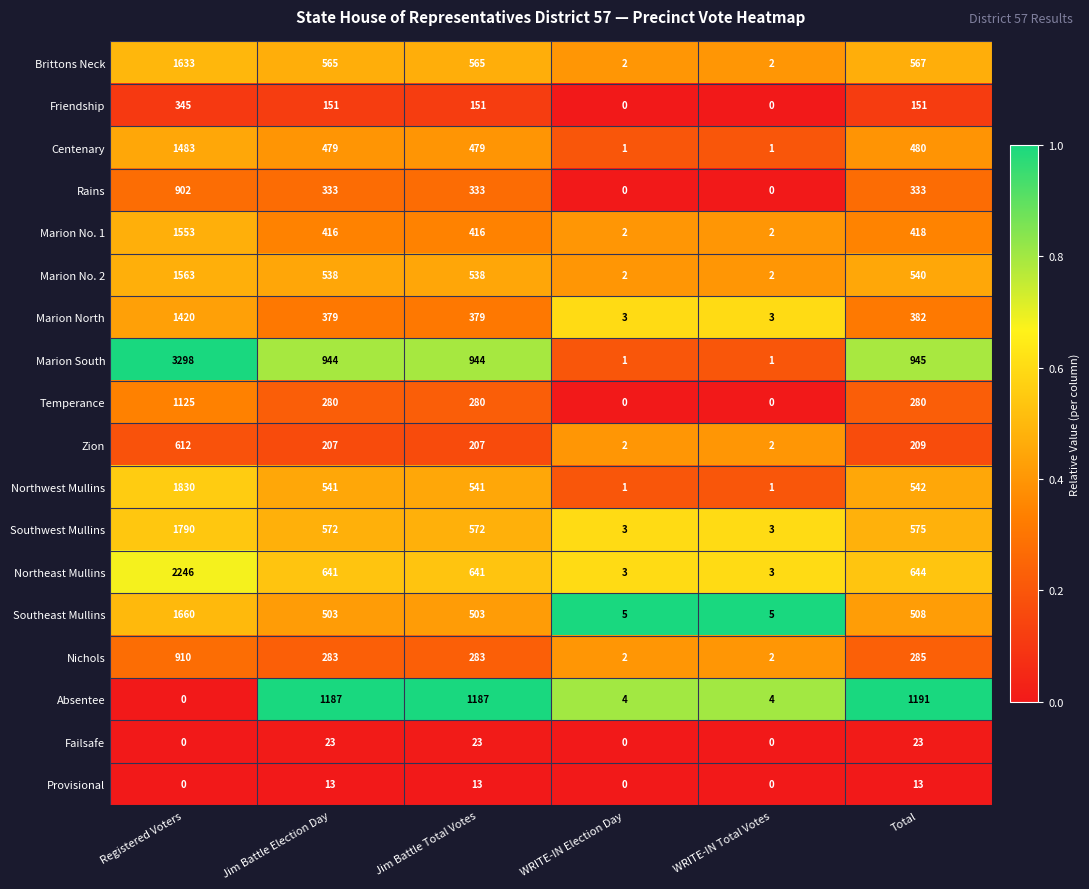

Which series has the largest range (max minus min)?

Marion South